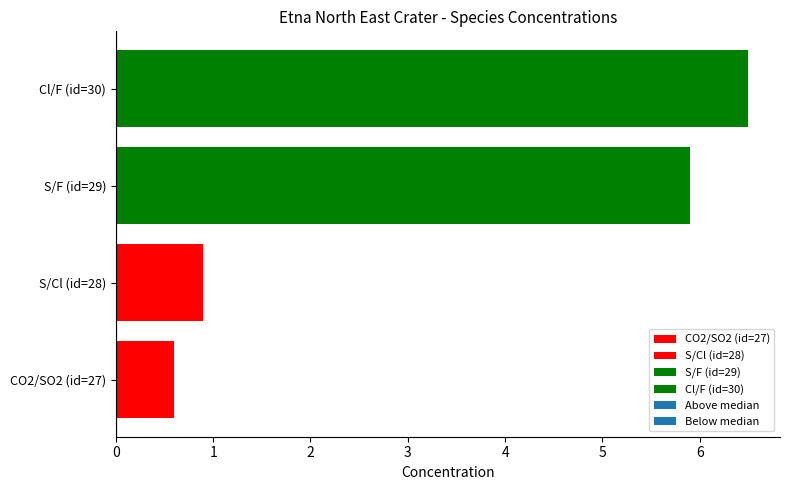

True or false: the data shows 0.9 at S/Cl (id=28).

True